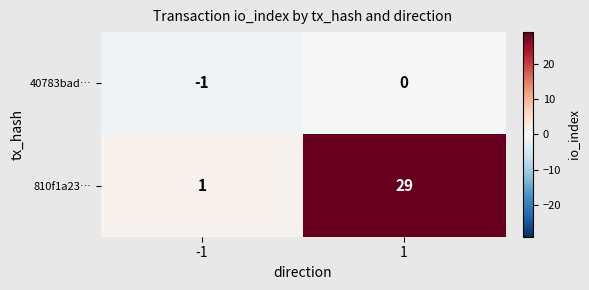

At how many categories does at least one series exceed 27?

1